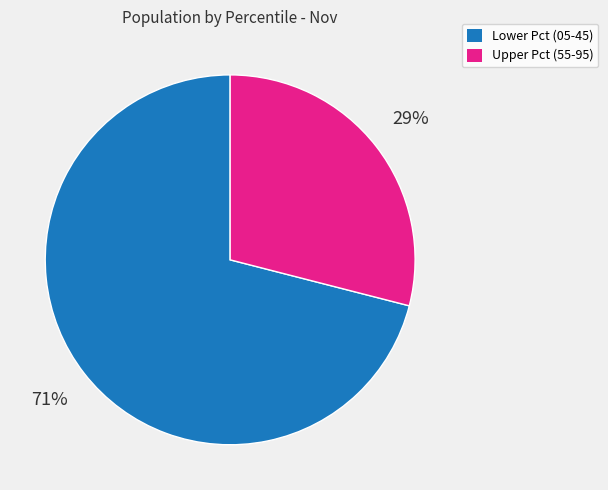

To the nearest percent, what is the difference between the largest and smallest slice percentages?

42%